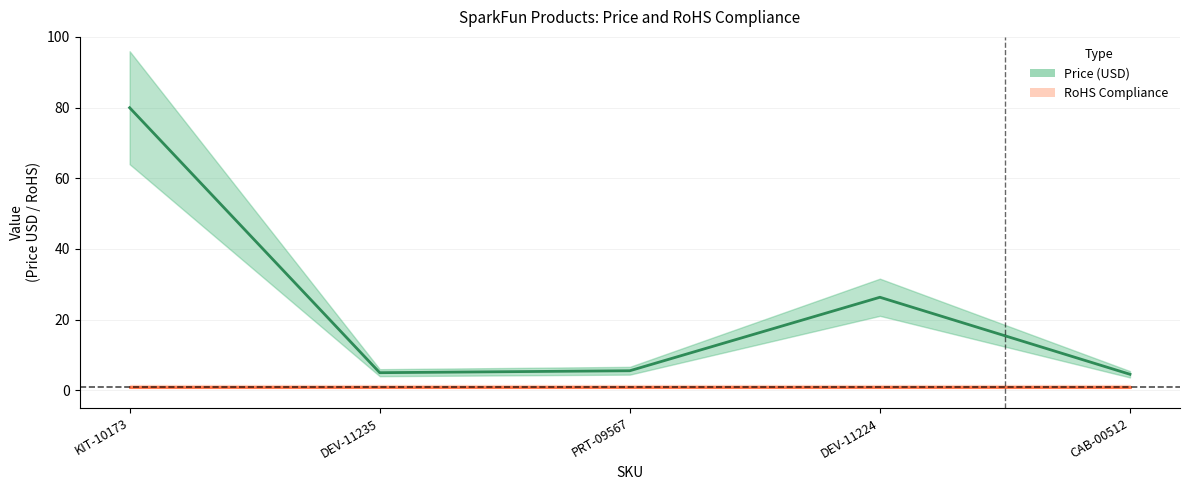

Reading left to right, what are all the values shown in this chart?

KIT-10173=80.0	DEV-11235=5.0	PRT-09567=5.5	DEV-11224=26.3	CAB-00512=4.5